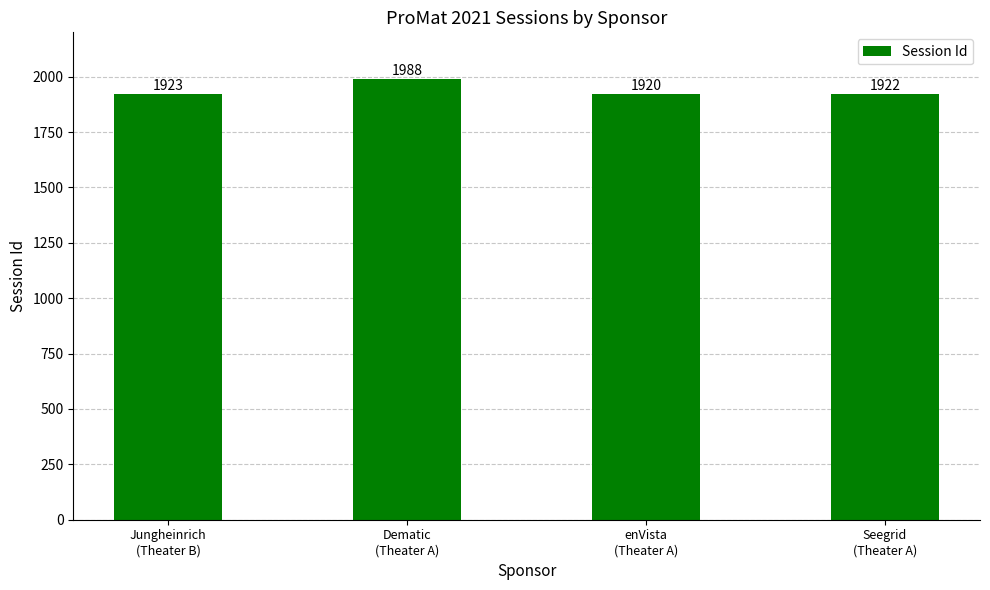

What is the label of the 2nd bar from the left?

Dematic
(Theater A)